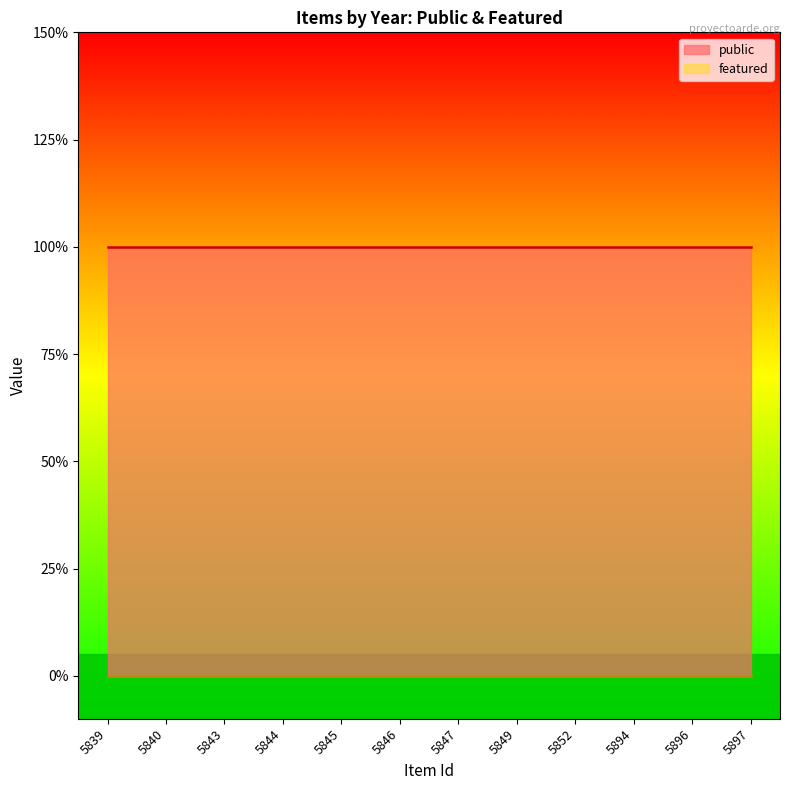

Where is public nearest to the value 1?

5839